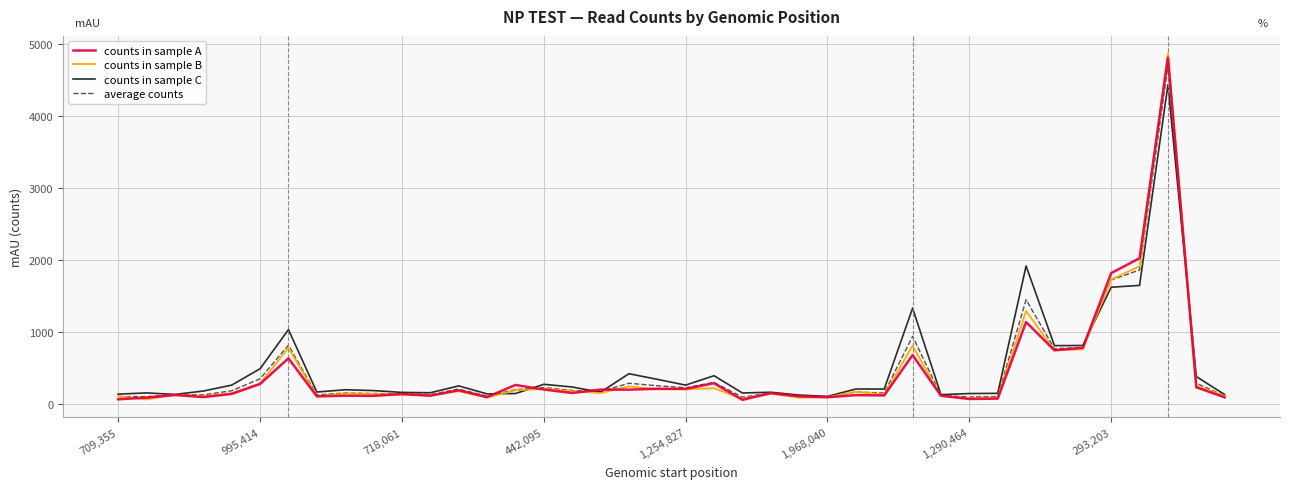

Rank the series by their maximum value, from lowest to highest.

counts in sample C, average counts, counts in sample A, counts in sample B